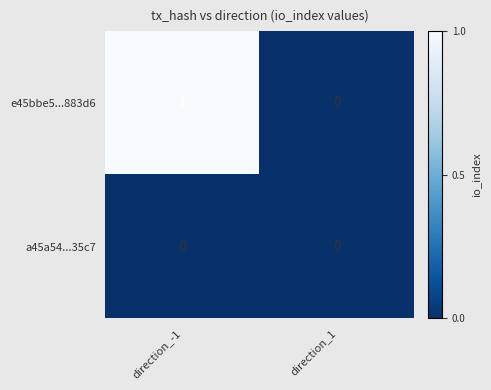

Which series has the largest range (max minus min)?

e45bbe5...883d6